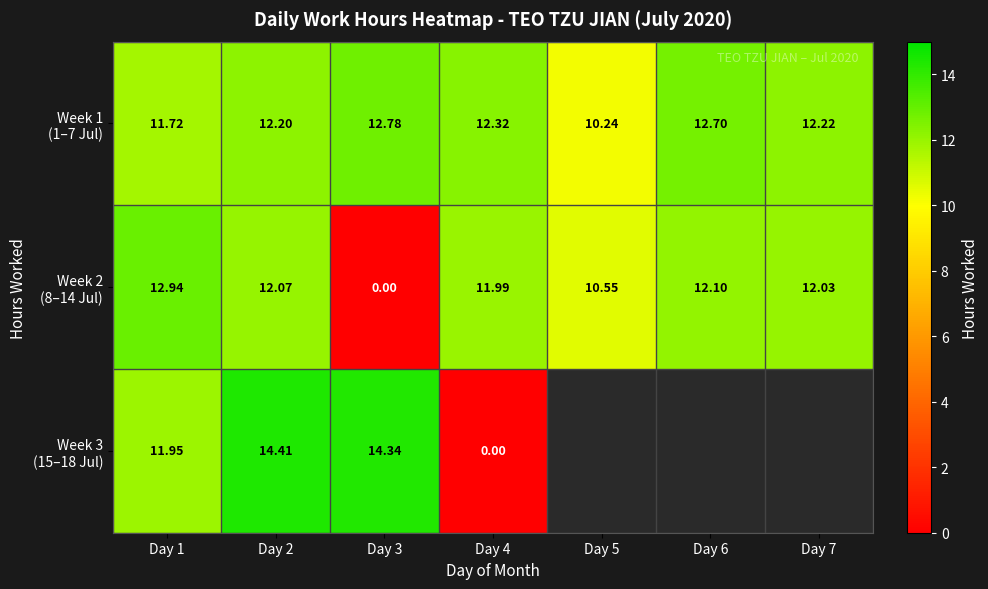

At which category is the sum across all series the highest?

Day 2